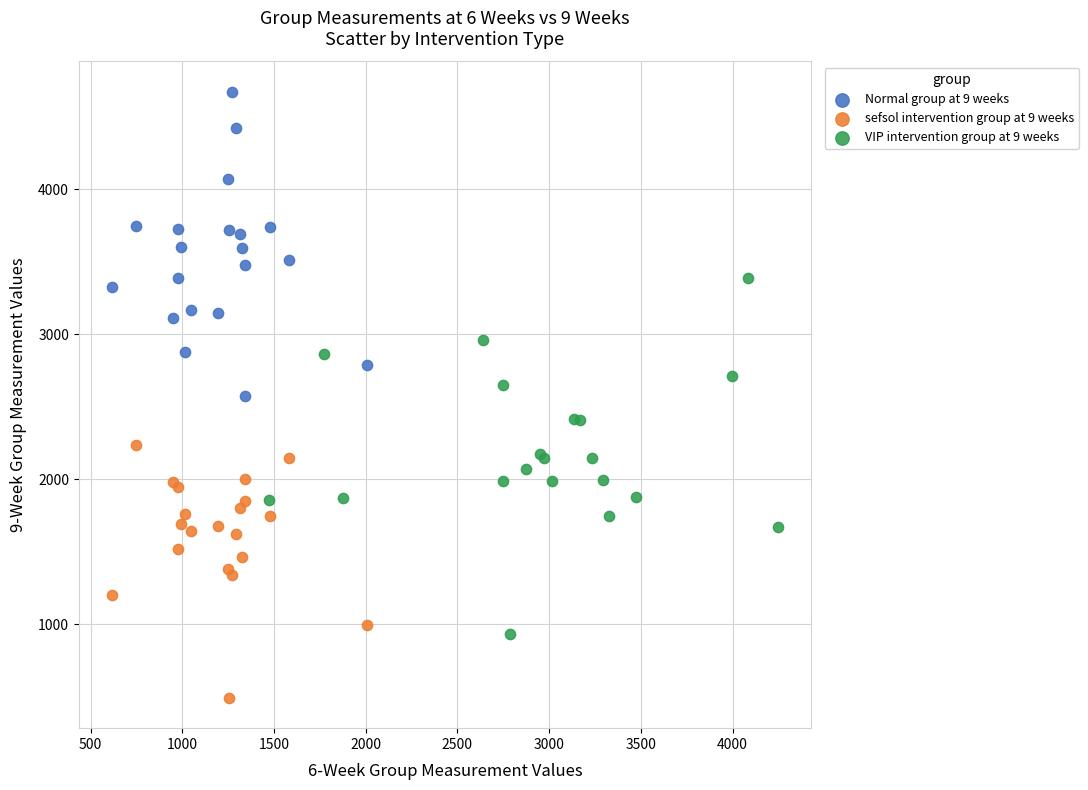

Which series contains the highest Y value?

Normal group at 9 weeks